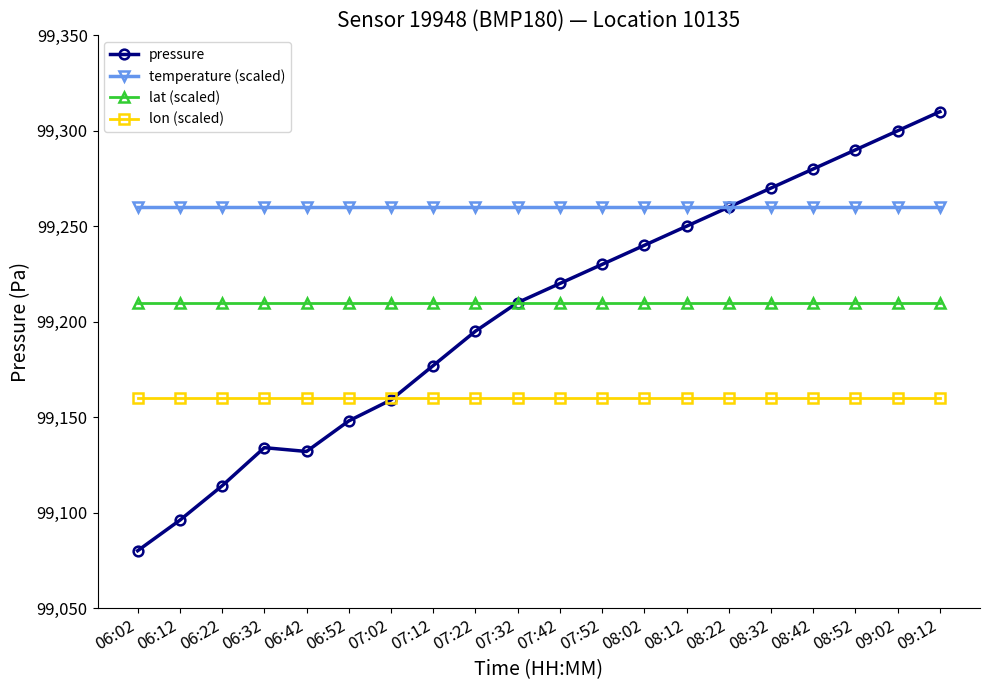

Count the number of categories in the chart.

20